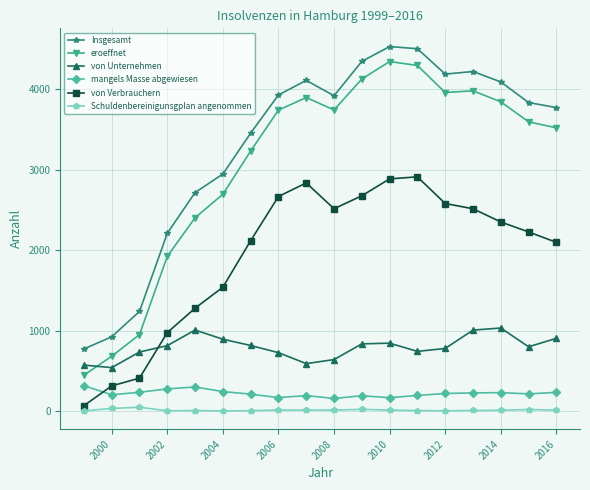

Which series has the largest total across all categories?

Insgesamt